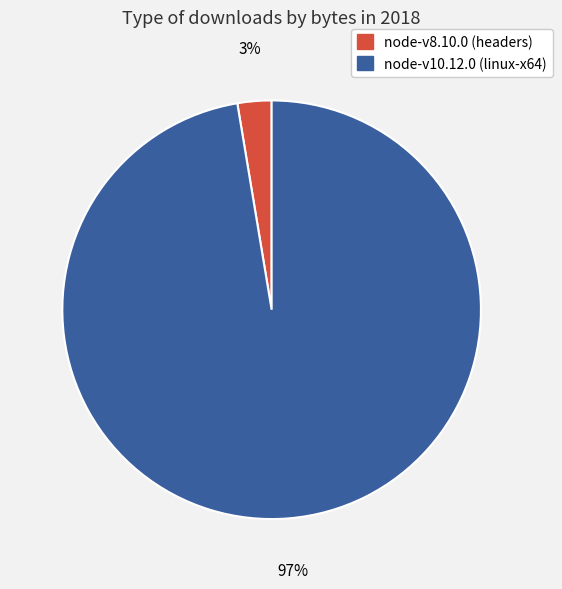

Combined, do node-v8.10.0 (headers) and node-v10.12.0 (linux-x64) account for over 50%?

Yes